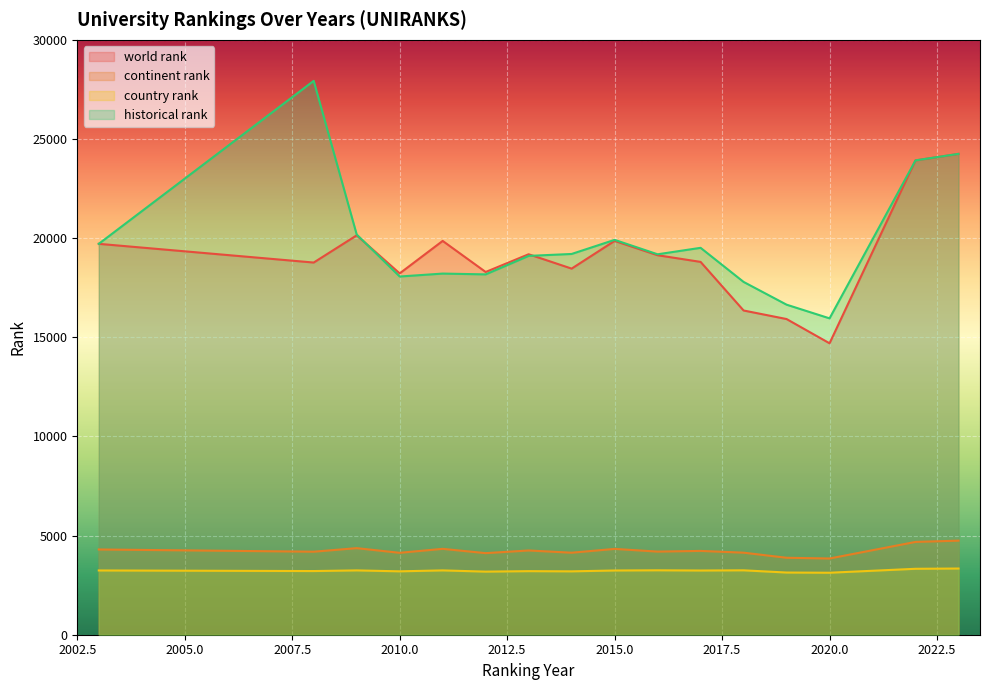

Rank the categories by continent rank value from highest to lowest.

2023, 2022, 2009, 2011, 2015, 2003, 2013, 2017, 2016, 2008, 2018, 2014, 2010, 2012, 2019, 2020